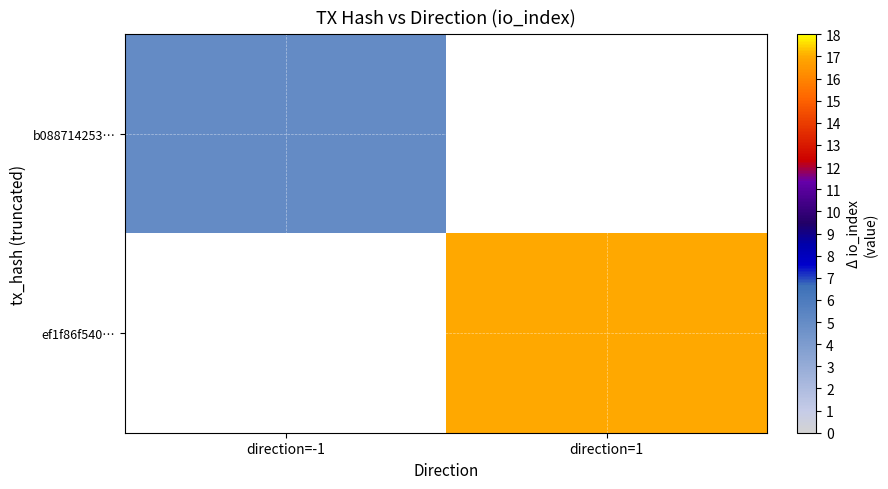

At which label is b088714253… closest to 5?

direction=-1